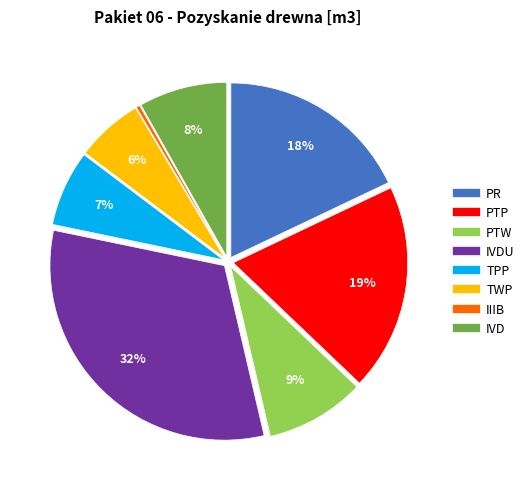

To the nearest percent, what is the difference between the largest and smallest slice percentages?

32%